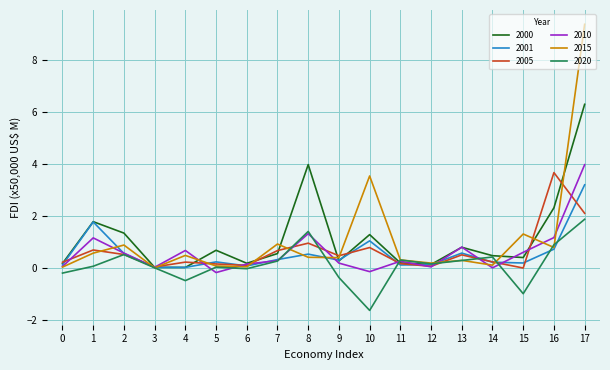

Which series has the widest spread of values?

2015